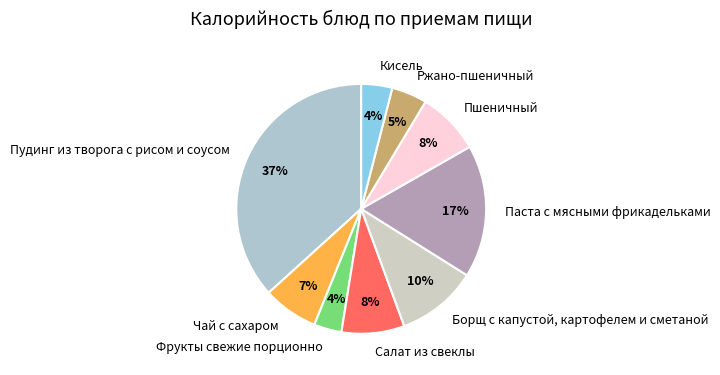

Count the number of slices in the pie.

9